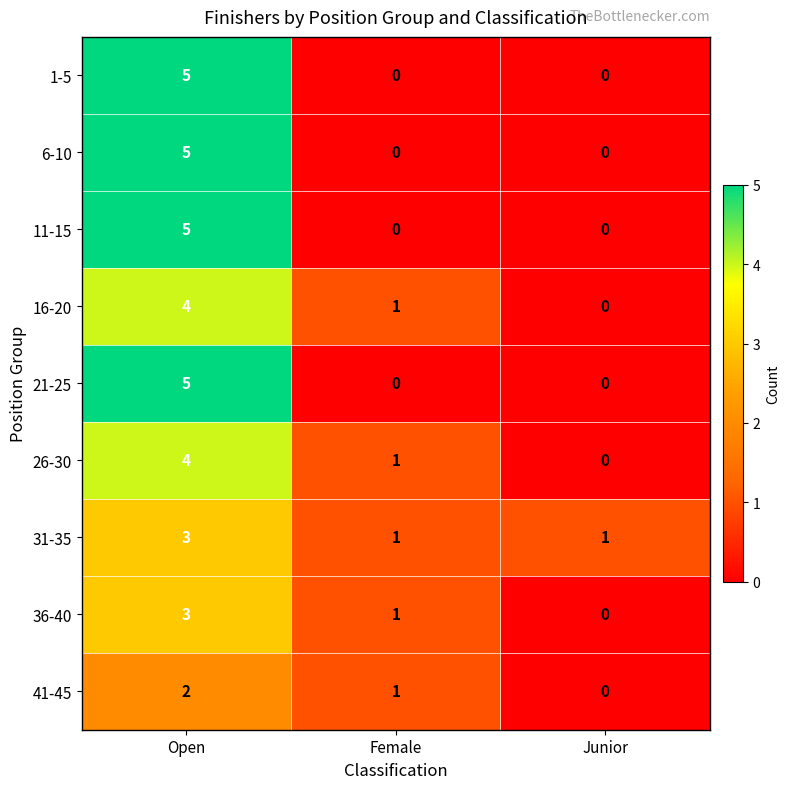

What is the difference between the 6-10 values at Open and Female?

5